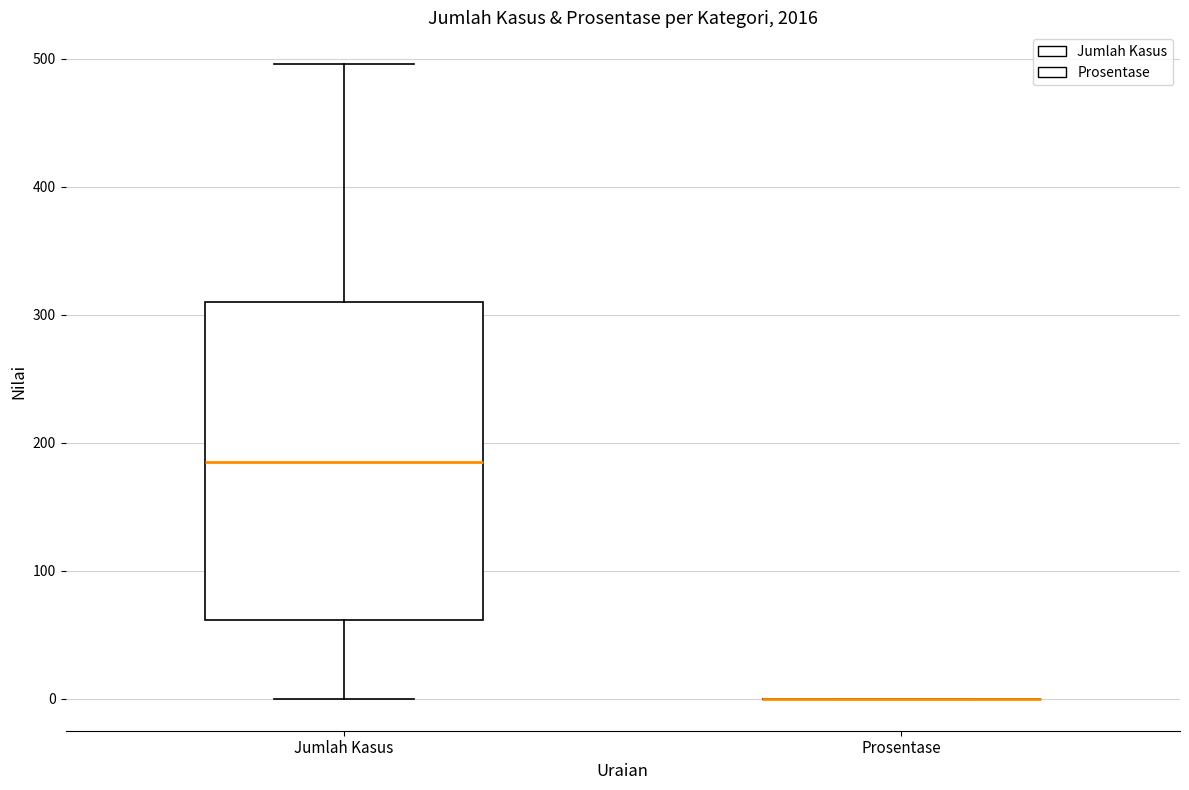

Reading left to right, transcribe this box plot: for each box, give where its median line is, the range the box spans, and where its two whiskers end, as read against the y-axis. The values are not printed on the chart, so give them approximately, as read against the axis.

Jumlah Kasus: median 190, box 60 to 310, whiskers 0 to 500
Prosentase: box collapsed to a line at 0, whiskers 0 to 0